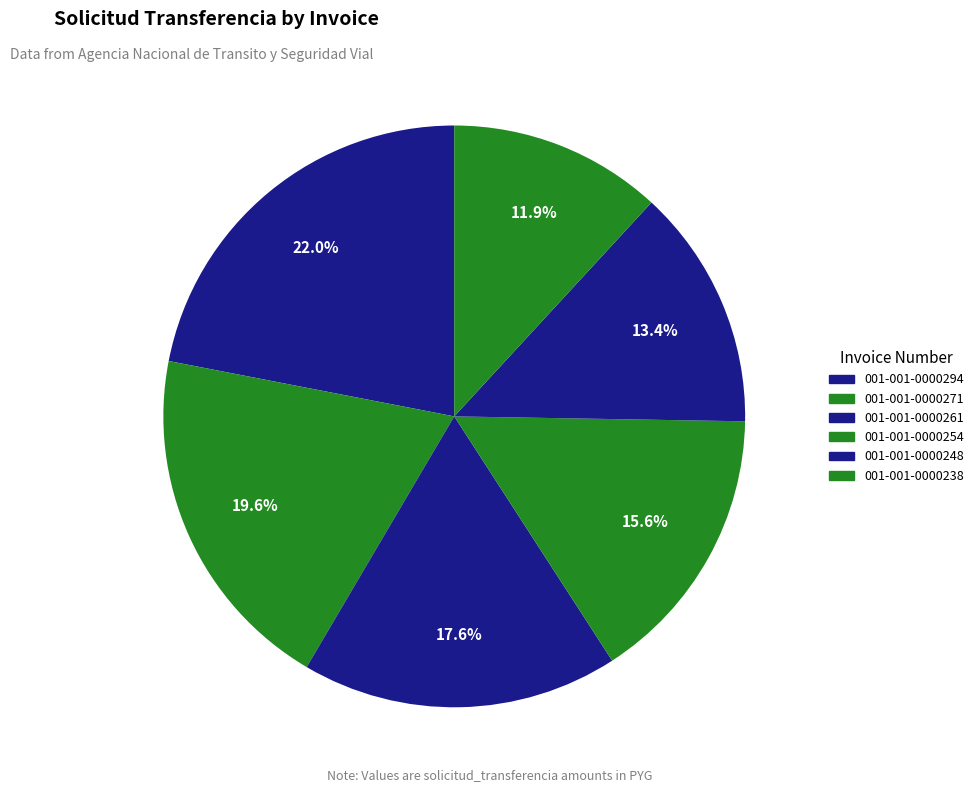

Is it true that 001-001-0000271 is 7% of the pie?

False